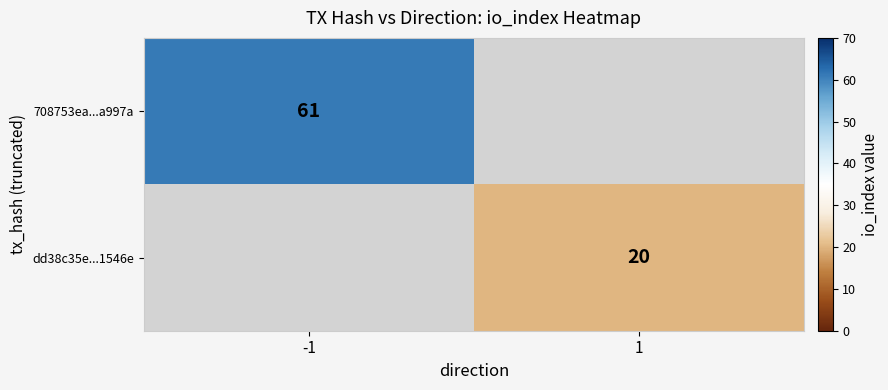

At which category does the chart reach its minimum across all series?

1